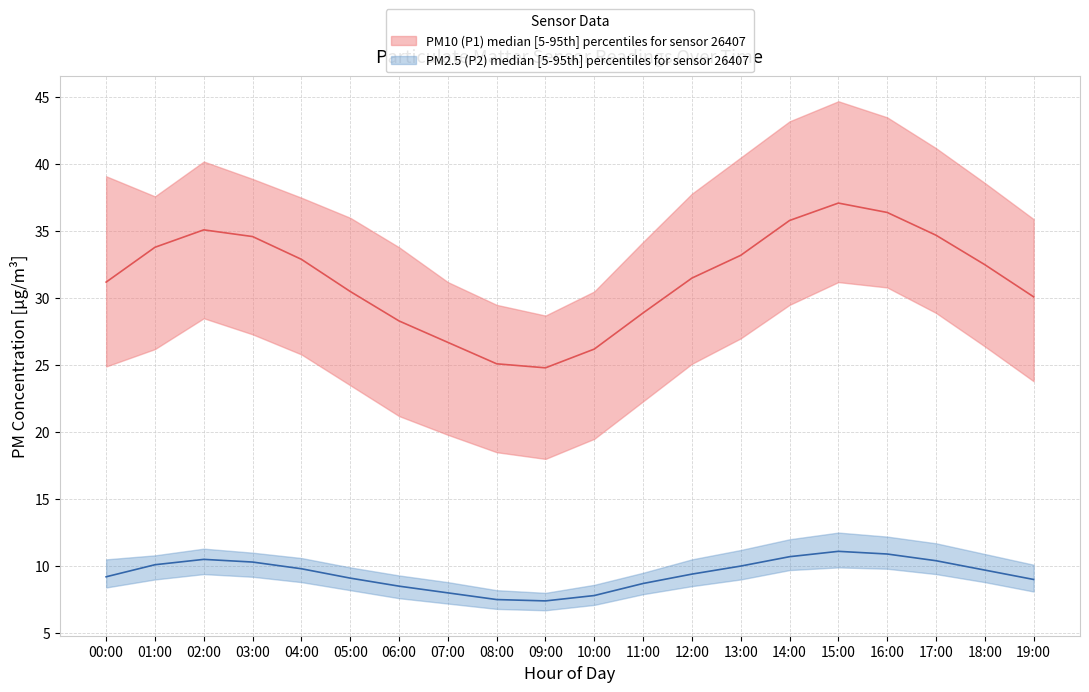

Does the chart have visible grid lines?

Yes